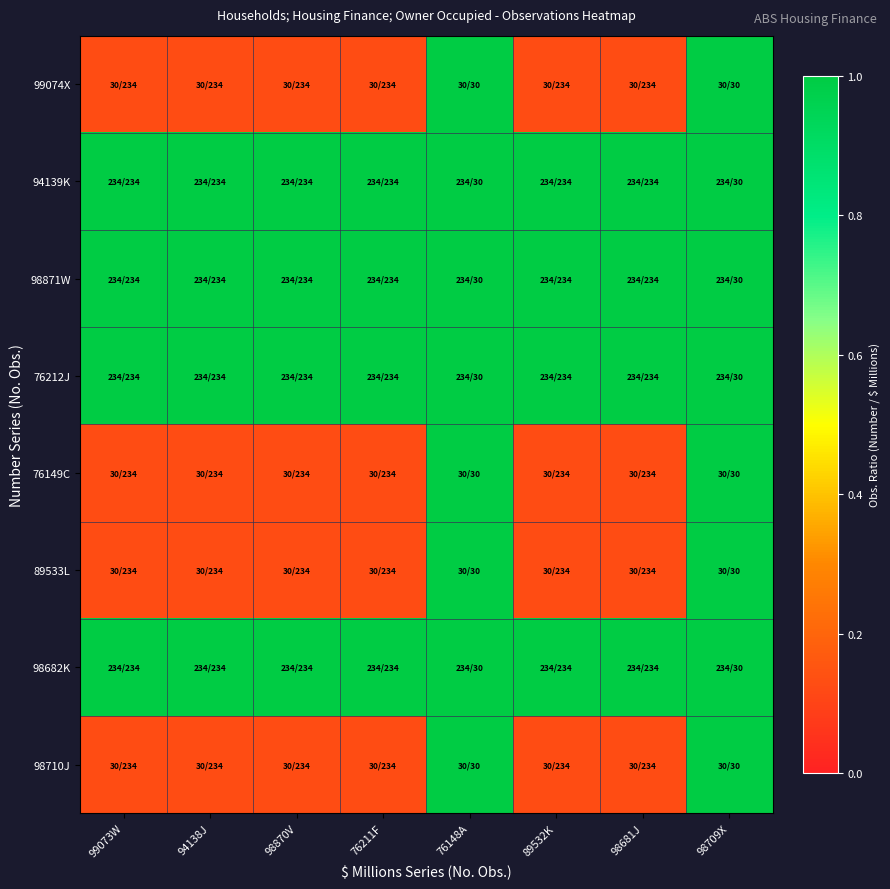

Reading left to right, extract all data points from this chart.

99074X: 99073W=0.1	94138J=0.1	98870V=0.1	76211F=0.1	76148A=1.0	89532K=0.1	98681J=0.1	98709X=1.0
94139K: 99073W=1.0	94138J=1.0	98870V=1.0	76211F=1.0	76148A=7.8	89532K=1.0	98681J=1.0	98709X=7.8
98871W: 99073W=1.0	94138J=1.0	98870V=1.0	76211F=1.0	76148A=7.8	89532K=1.0	98681J=1.0	98709X=7.8
76212J: 99073W=1.0	94138J=1.0	98870V=1.0	76211F=1.0	76148A=7.8	89532K=1.0	98681J=1.0	98709X=7.8
76149C: 99073W=0.1	94138J=0.1	98870V=0.1	76211F=0.1	76148A=1.0	89532K=0.1	98681J=0.1	98709X=1.0
89533L: 99073W=0.1	94138J=0.1	98870V=0.1	76211F=0.1	76148A=1.0	89532K=0.1	98681J=0.1	98709X=1.0
98682K: 99073W=1.0	94138J=1.0	98870V=1.0	76211F=1.0	76148A=7.8	89532K=1.0	98681J=1.0	98709X=7.8
98710J: 99073W=0.1	94138J=0.1	98870V=0.1	76211F=0.1	76148A=1.0	89532K=0.1	98681J=0.1	98709X=1.0